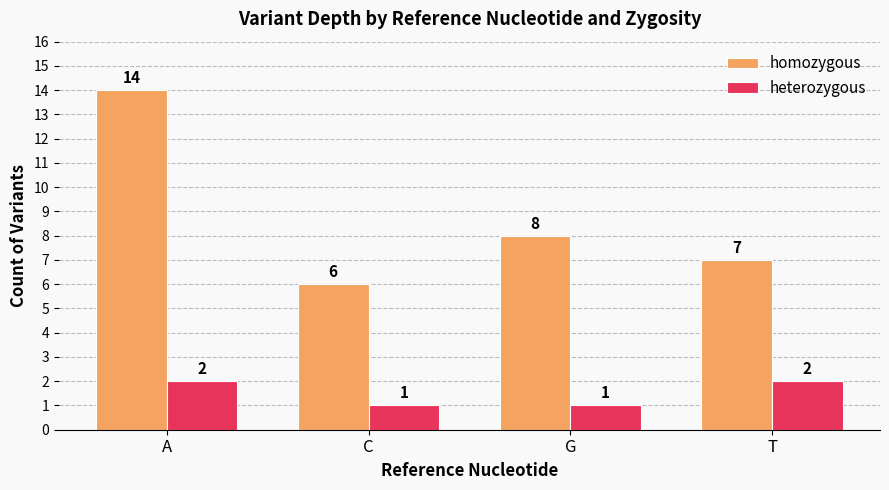

At which label is homozygous closest to 10?

G